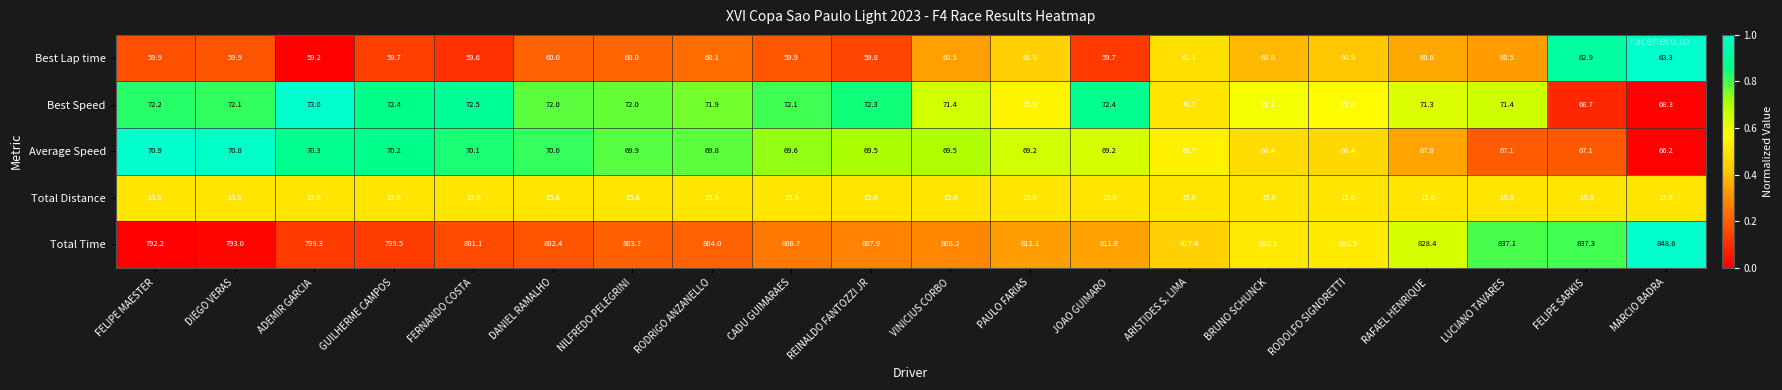

Rank the series at BRUNO SCHUNCK from highest to lowest value.

Total Time, Best Speed, Average Speed, Best Lap time, Total Distance